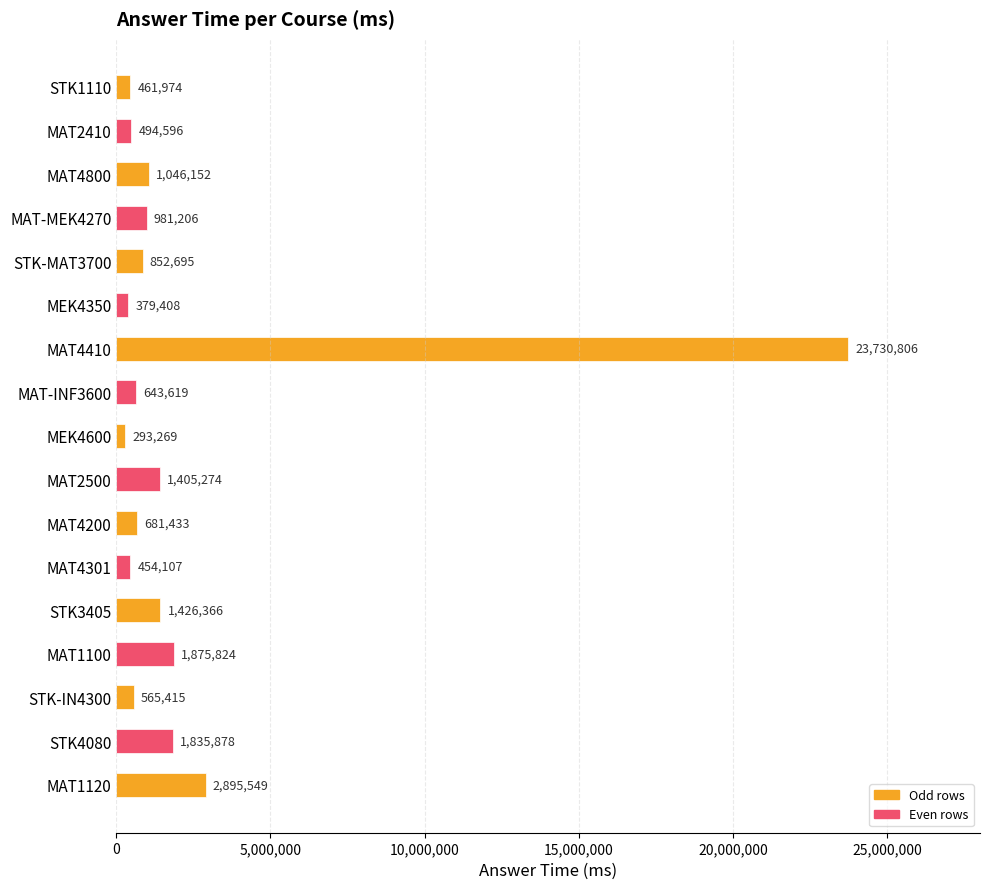

Does the chart contain any negative values?

No